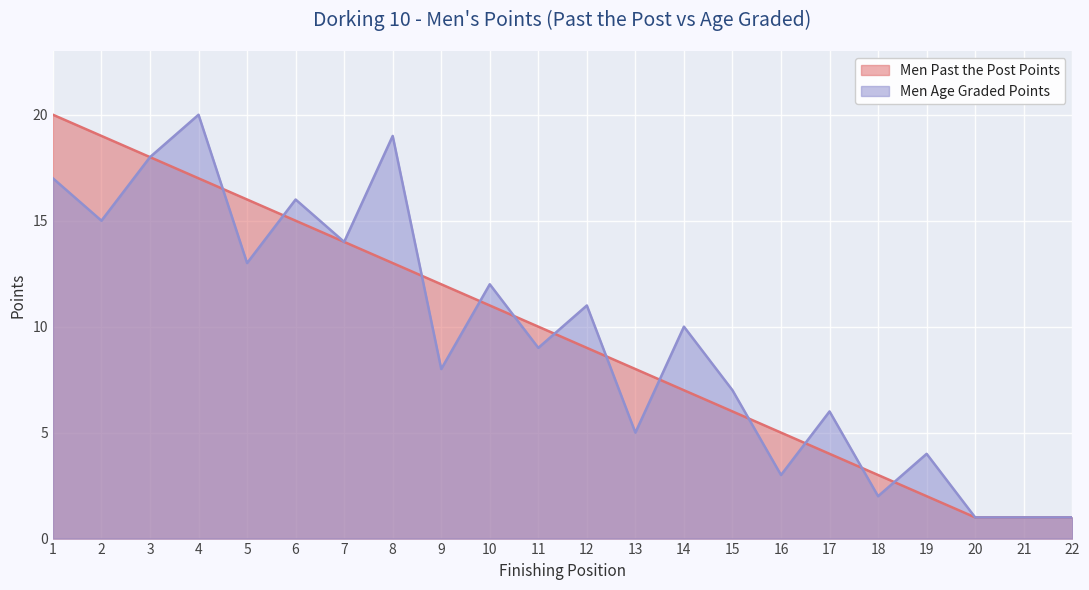

What is the maximum value shown in the chart?

20